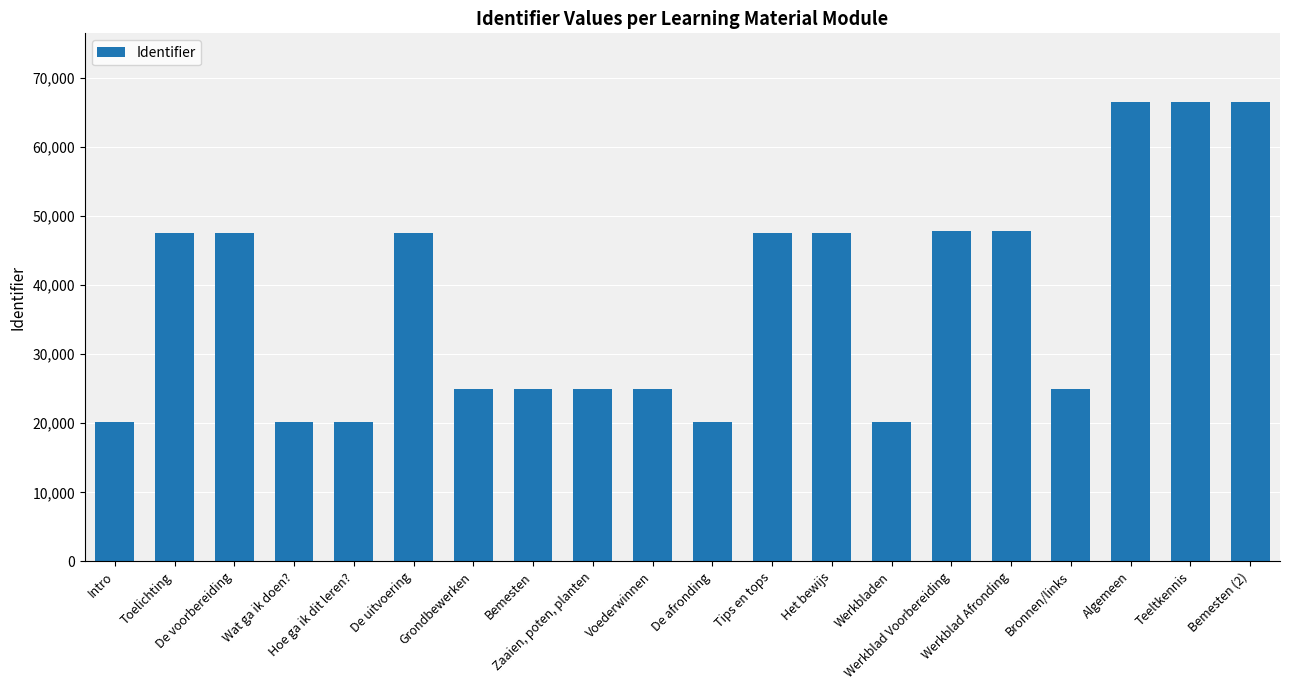

Are the bars horizontal?

No